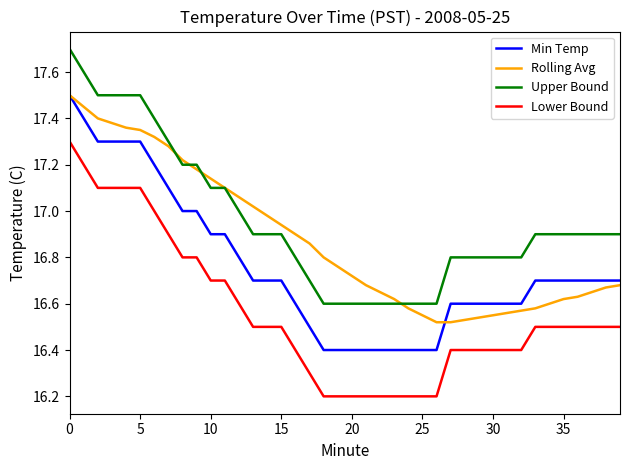

Which series has the largest total across all categories?

Upper Bound